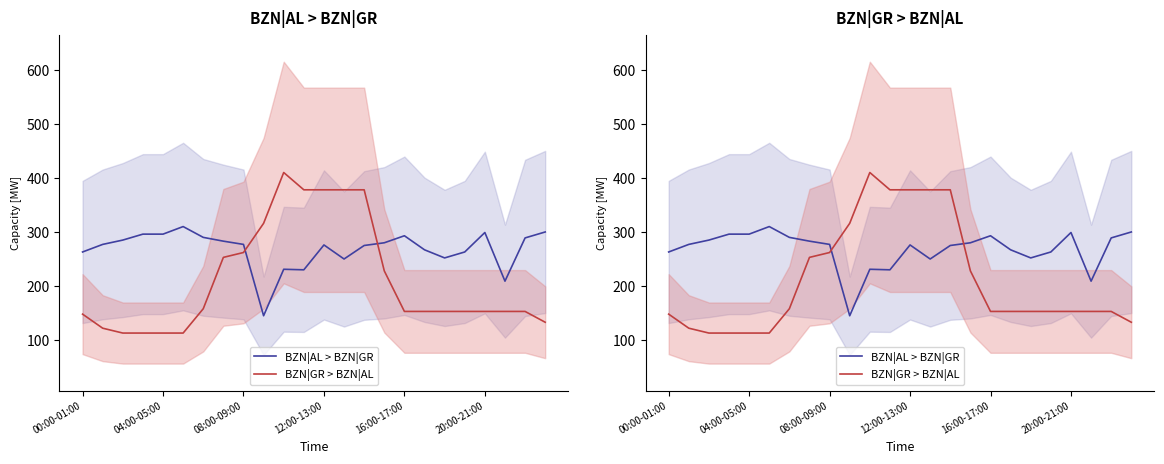

What is the difference between the BZN|GR > BZN|AL values at 18 and 7?

100